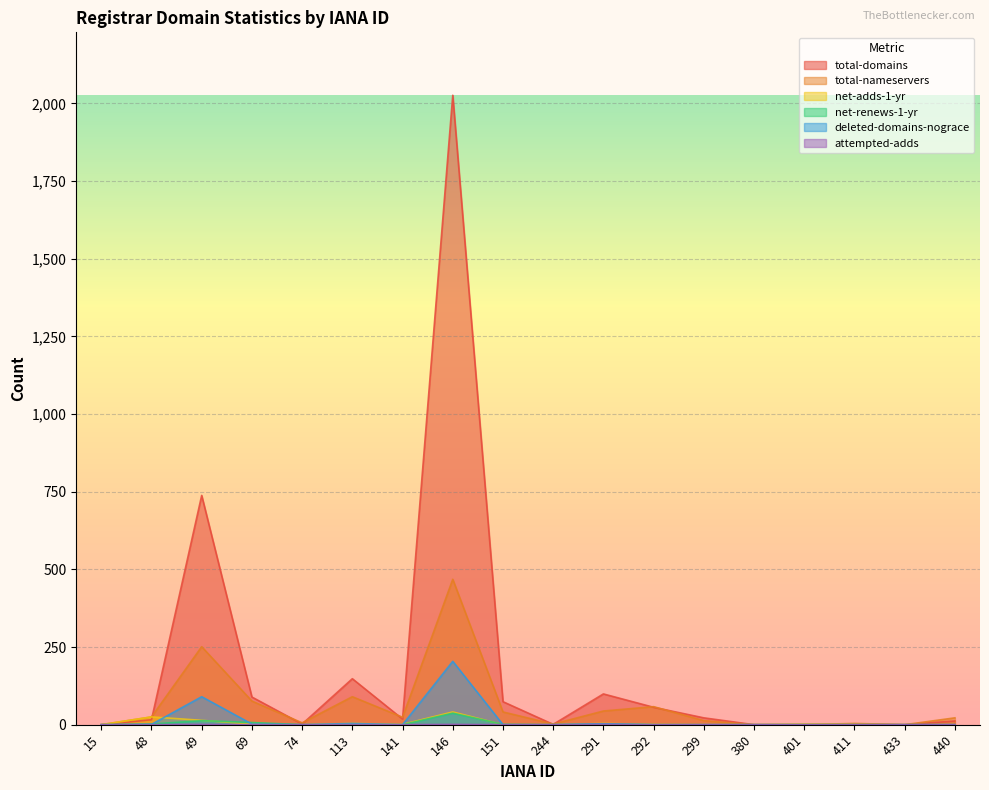

What is the sum of the total-domains values at 411 and 48?

18